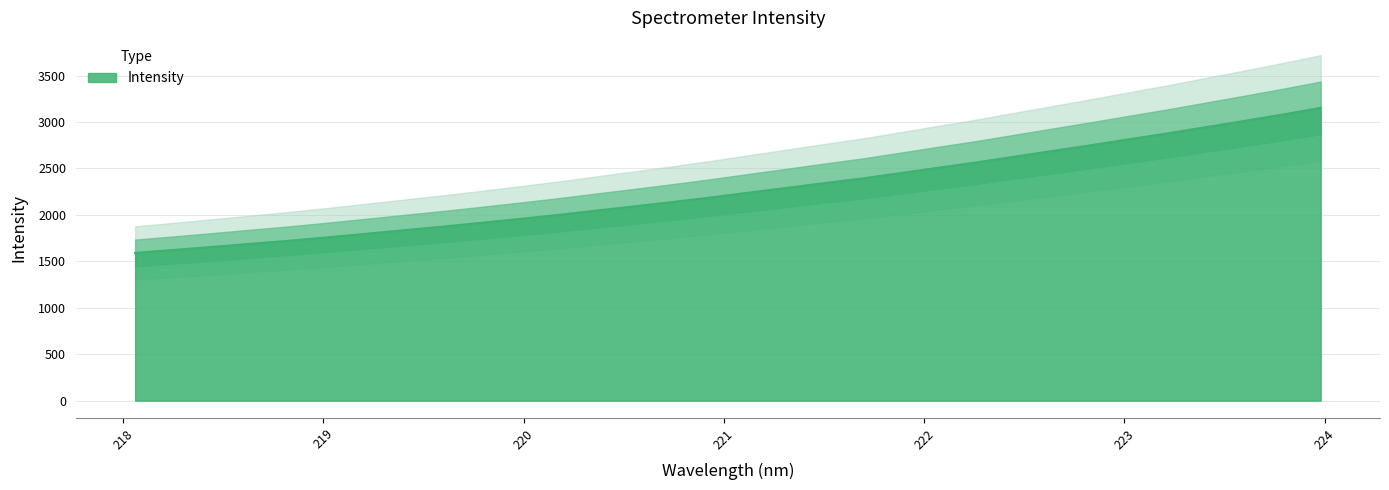

Which category has the lowest value across all series?

218.0596